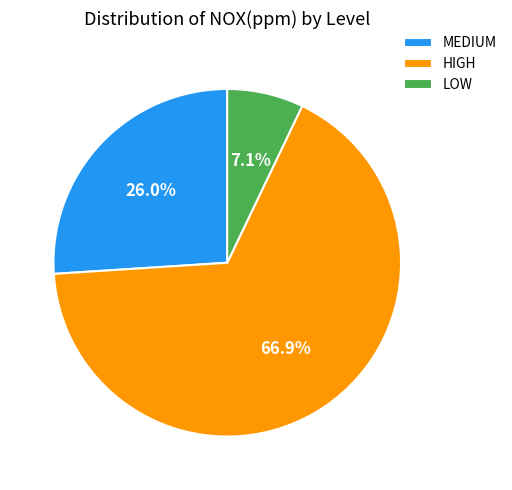

How many segments does this pie chart have?

3